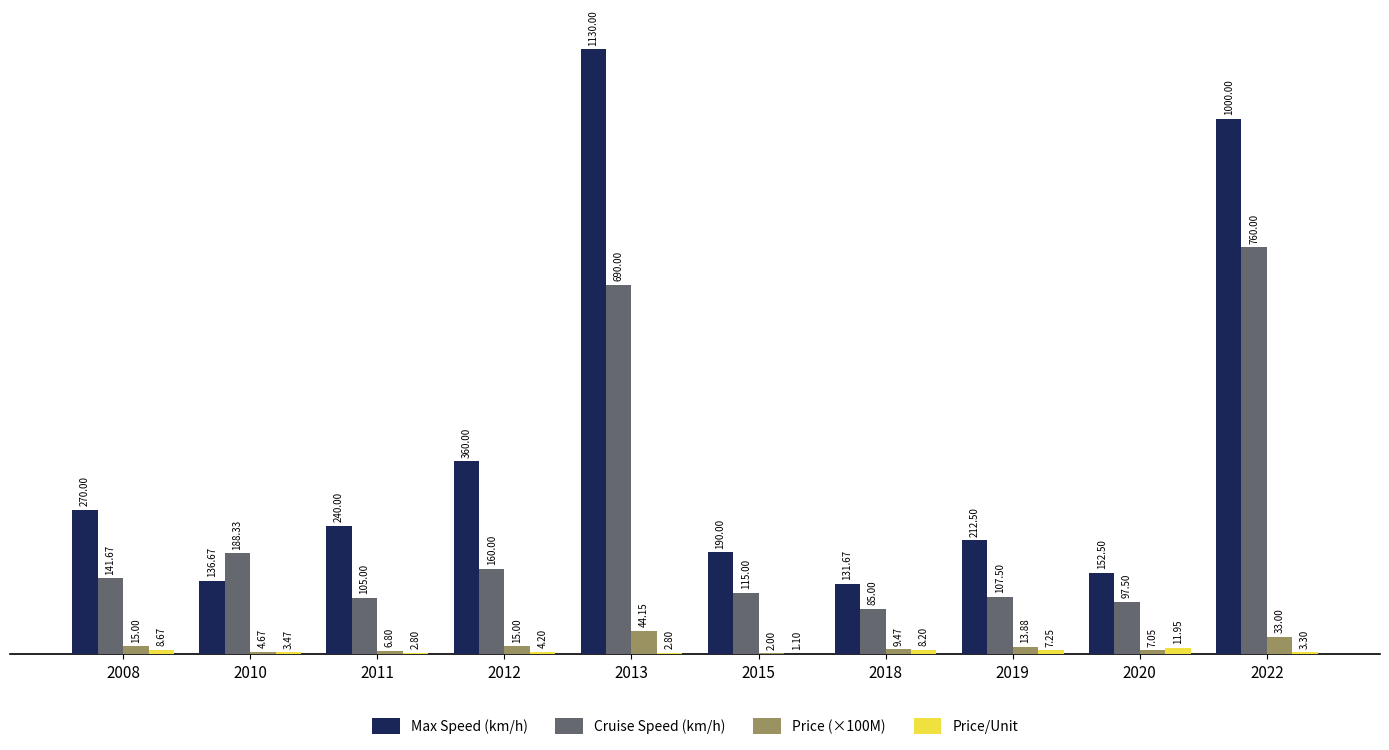

Is the value of Cruise Speed (km/h) at 2018 greater than the value of Price (×100M) at 2011?

Yes